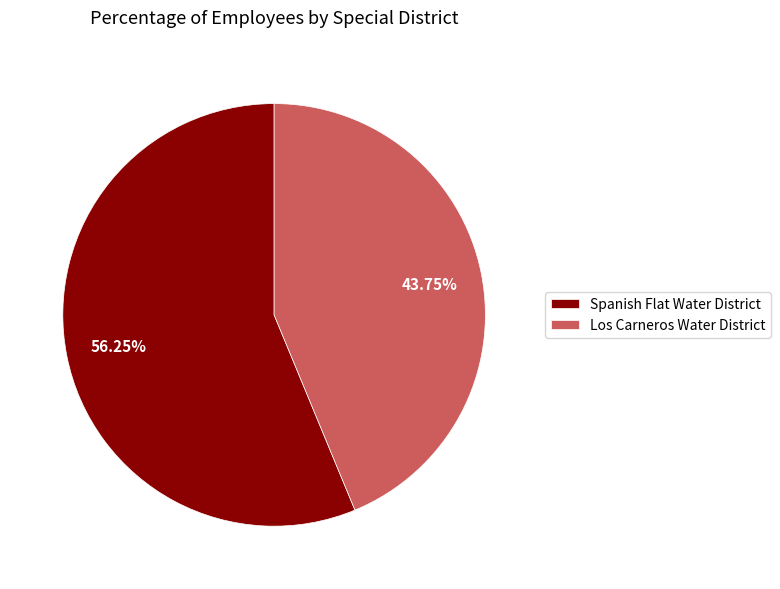

Which category has the smallest portion of the pie?

Los Carneros Water District